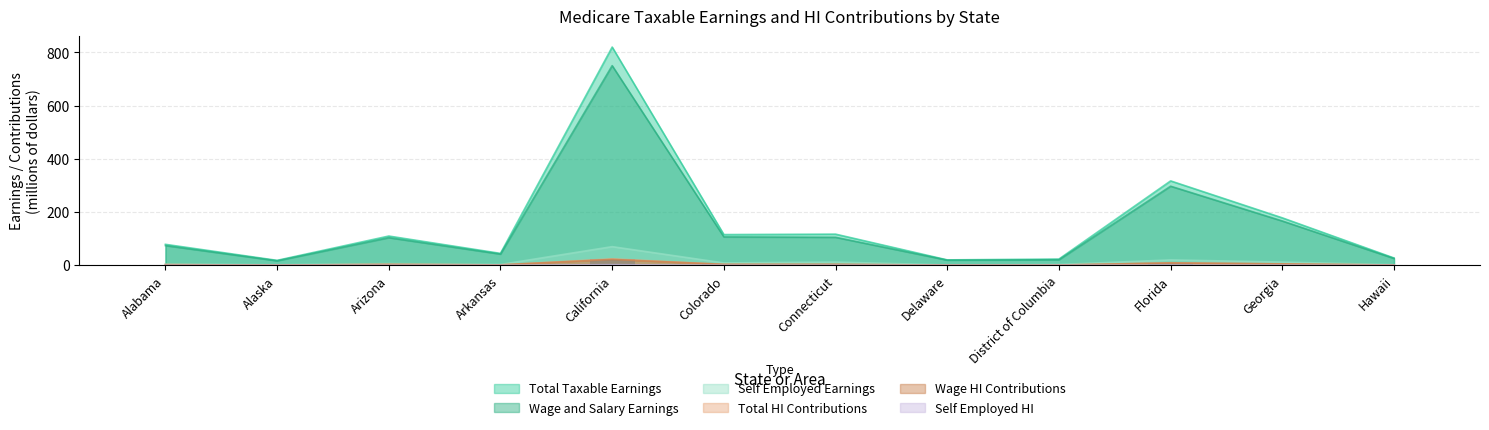

True or false: Total HI Contributions has a value of 3.3 at Colorado.

True